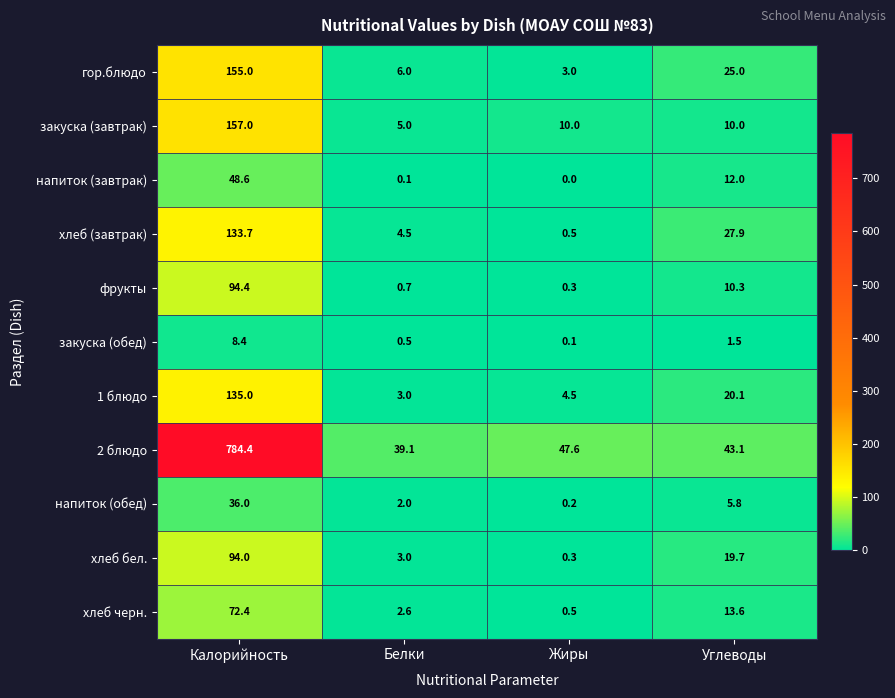

What is the total value across all series at Углеводы?

189.0